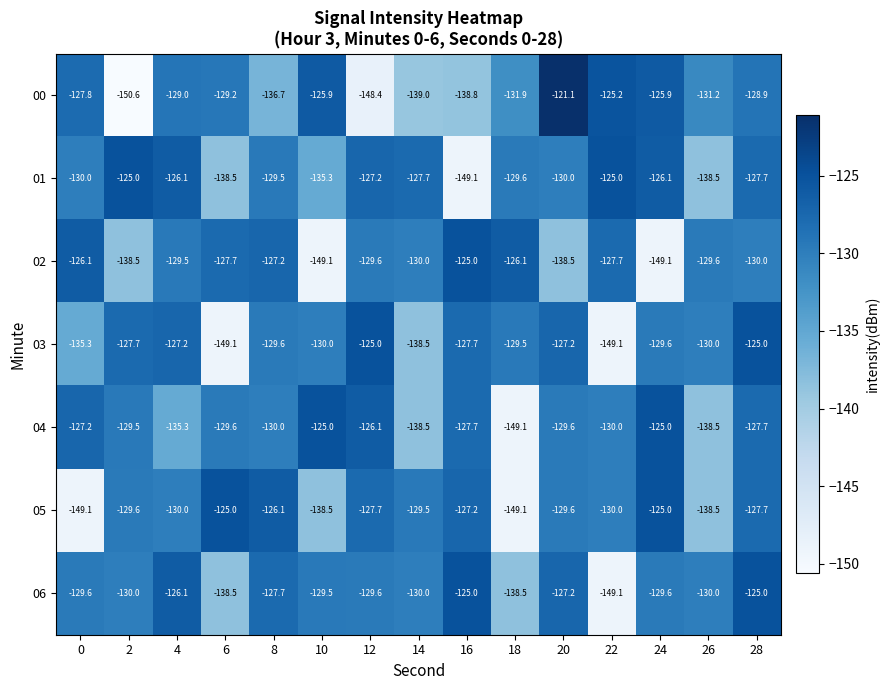

What is the total value across all series at 6?

-937.6